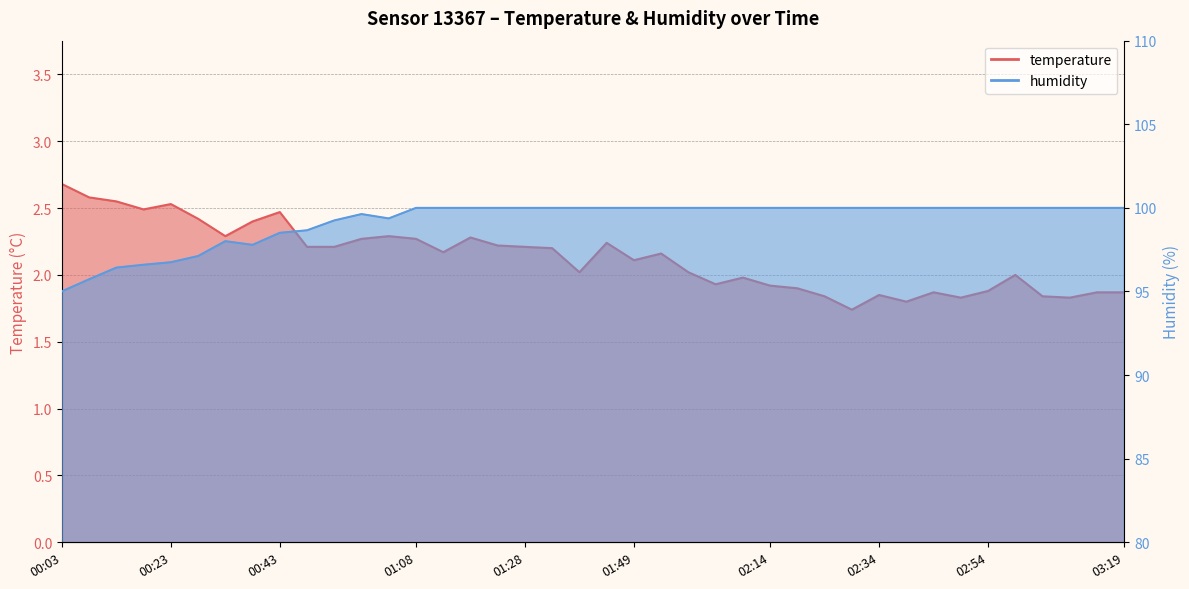

Between 02:09 and 00:58, which is larger?

00:58